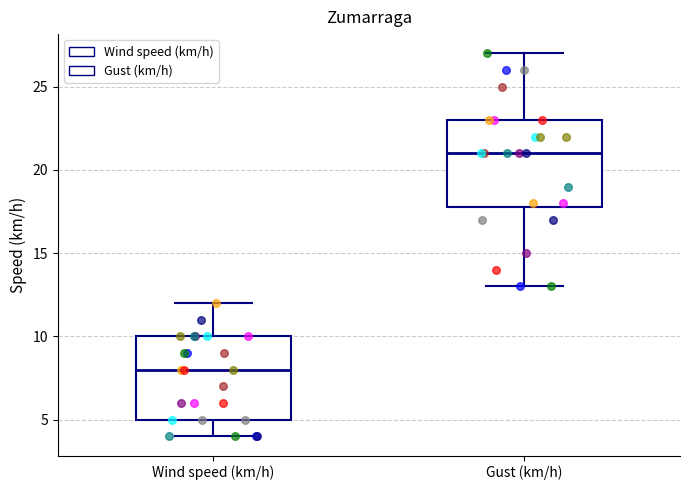

Reading left to right, read every box against the y-axis: the position of its median line, the range the box covers, and the ends of its whiskers. The values are not printed on the chart, so give them approximately, as read against the axis.

Wind speed (km/h): median 8, box 5 to 10, whiskers 4 to 12
Gust (km/h): median 21, box 18 to 23, whiskers 13 to 27